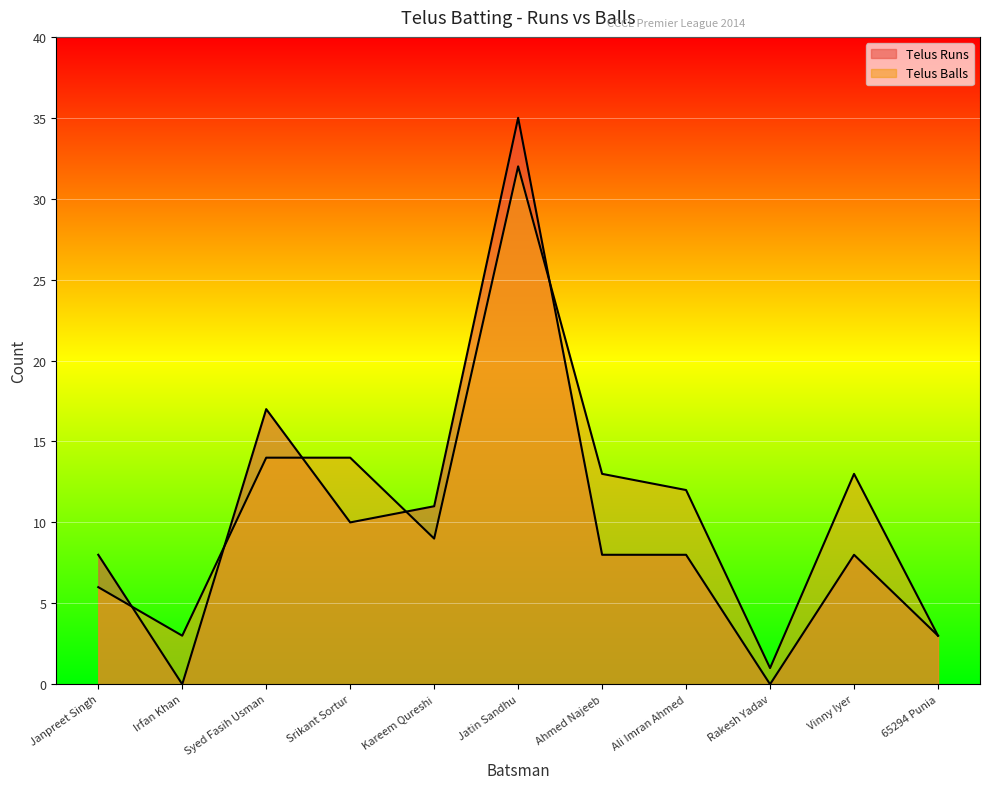

What is the difference between the maximum and minimum values in the Telus Runs series?

35